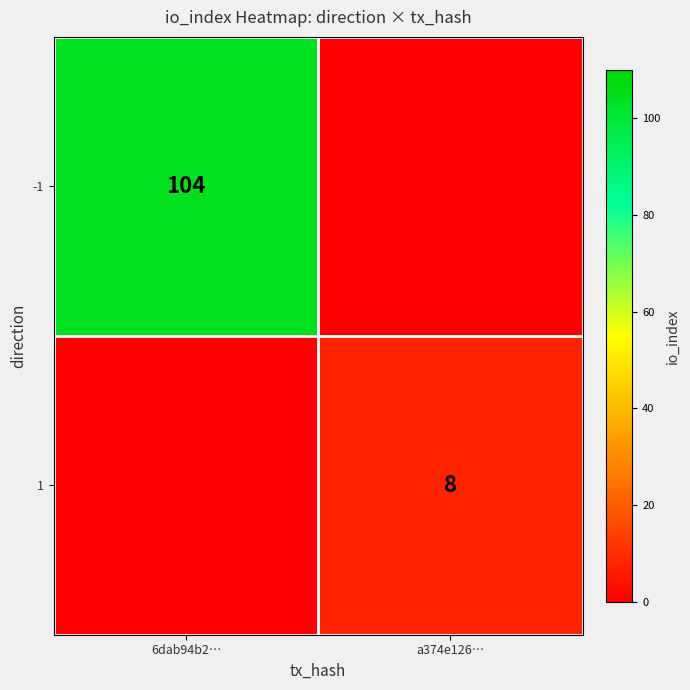

True or false: -1 has a value of 136 at 6dab94b2….

False